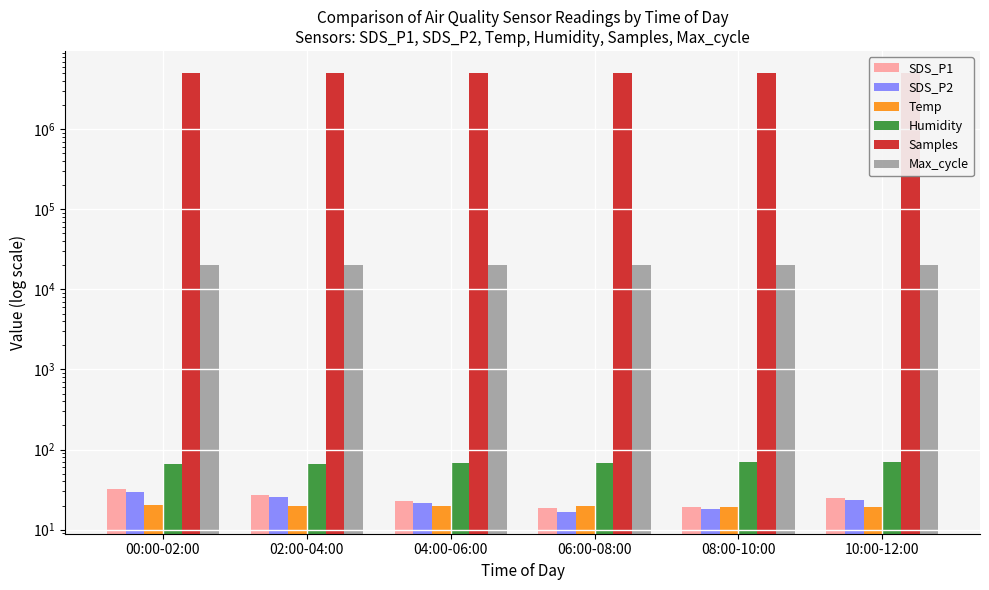

What is the difference between the SDS_P1 values at 00:00-02:00 and 02:00-04:00?

4.8